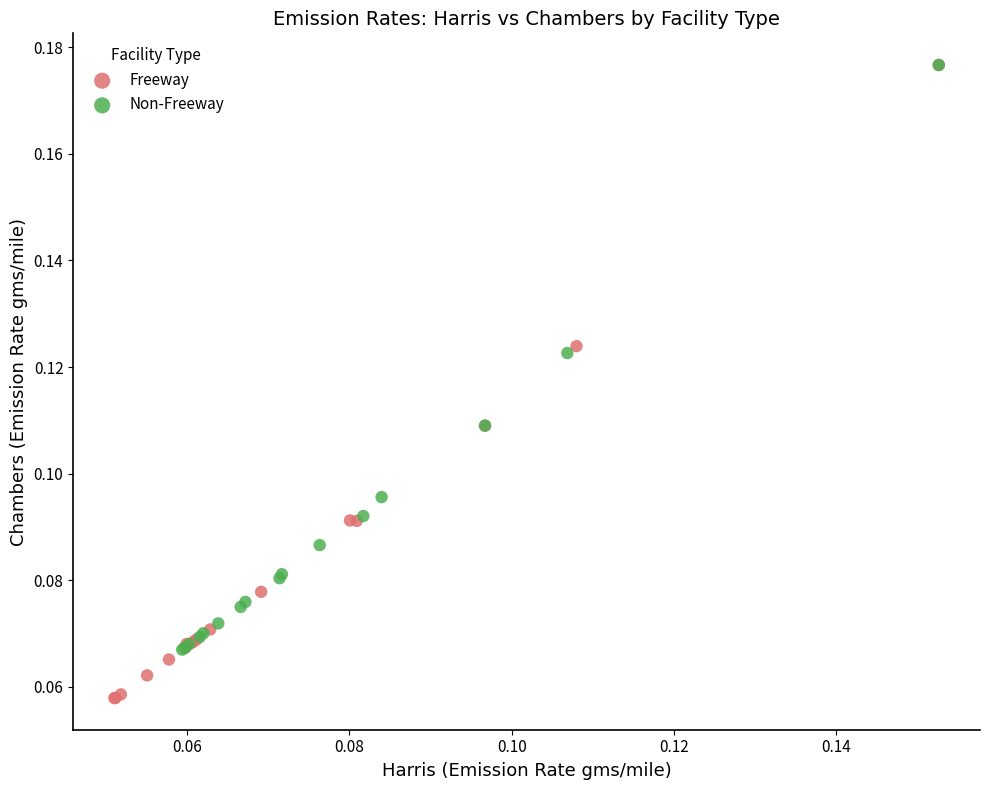

Which series has the widest spread of Y values?

Freeway